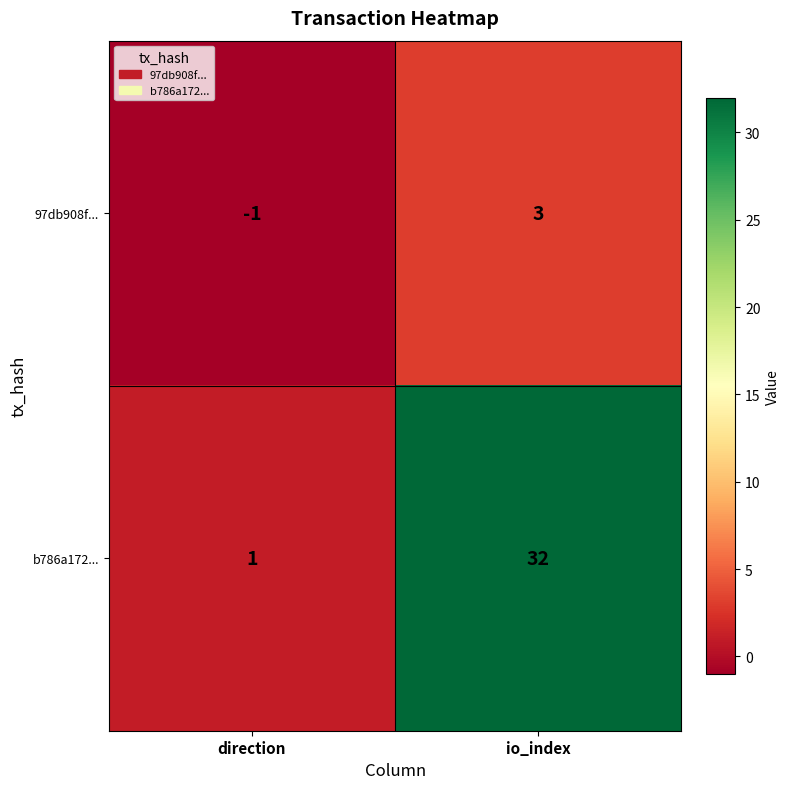

How many data points does each series have?

2